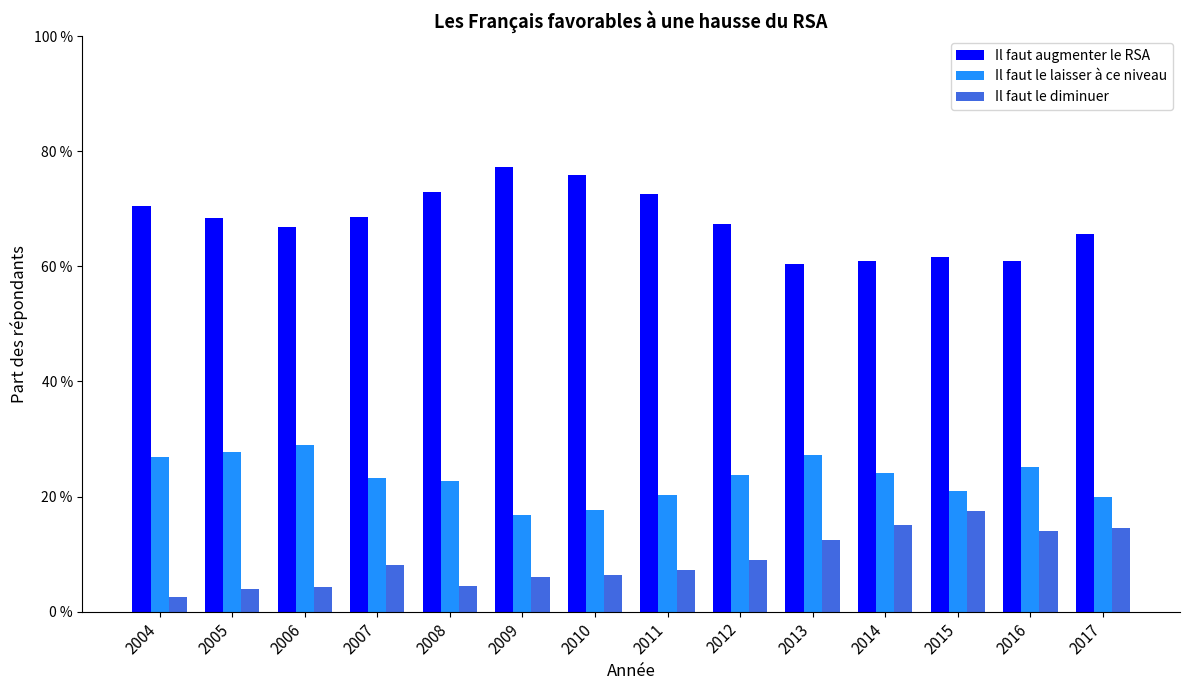

What are all the series names shown in the legend?

Il faut augmenter le RSA, Il faut le laisser à ce niveau, Il faut le diminuer